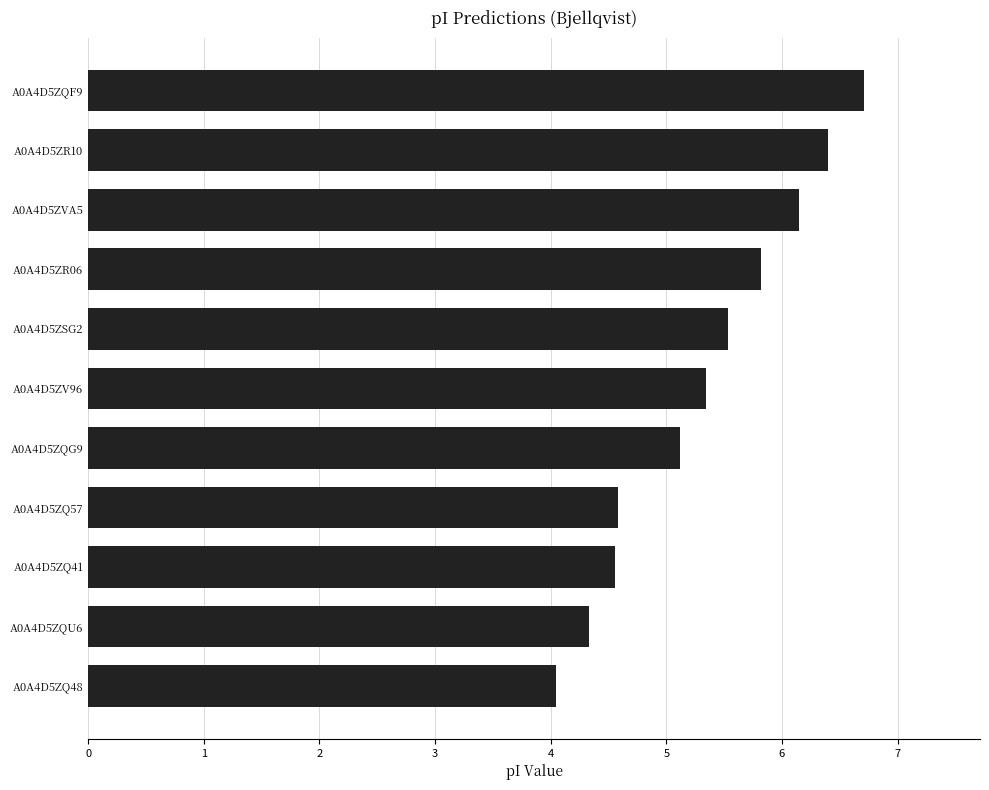

What is the ratio of the value at A0A4D5ZSG2 to the value at A0A4D5ZQF9?

0.8